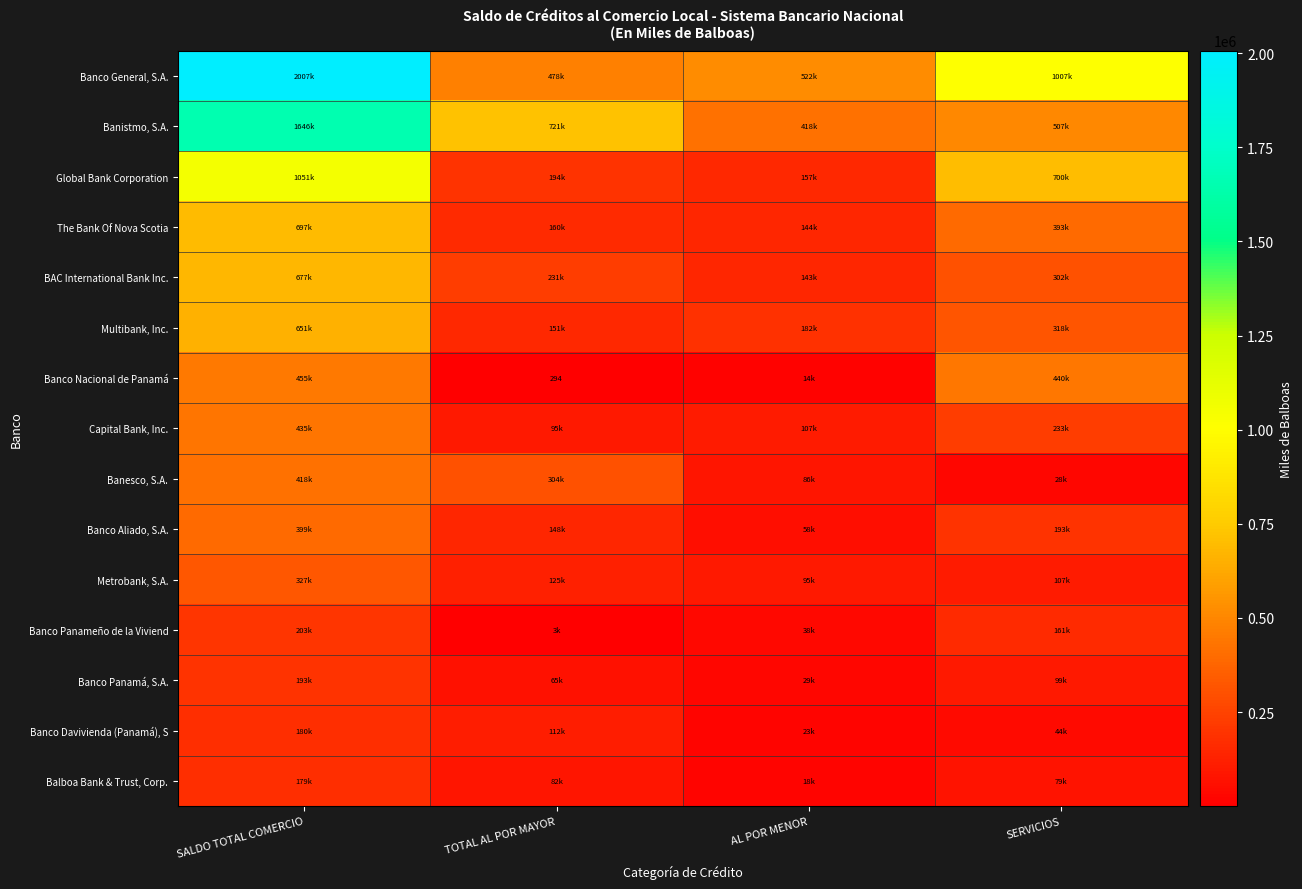

Where is BAC International Bank Inc. nearest to the value 410016?

SERVICIOS